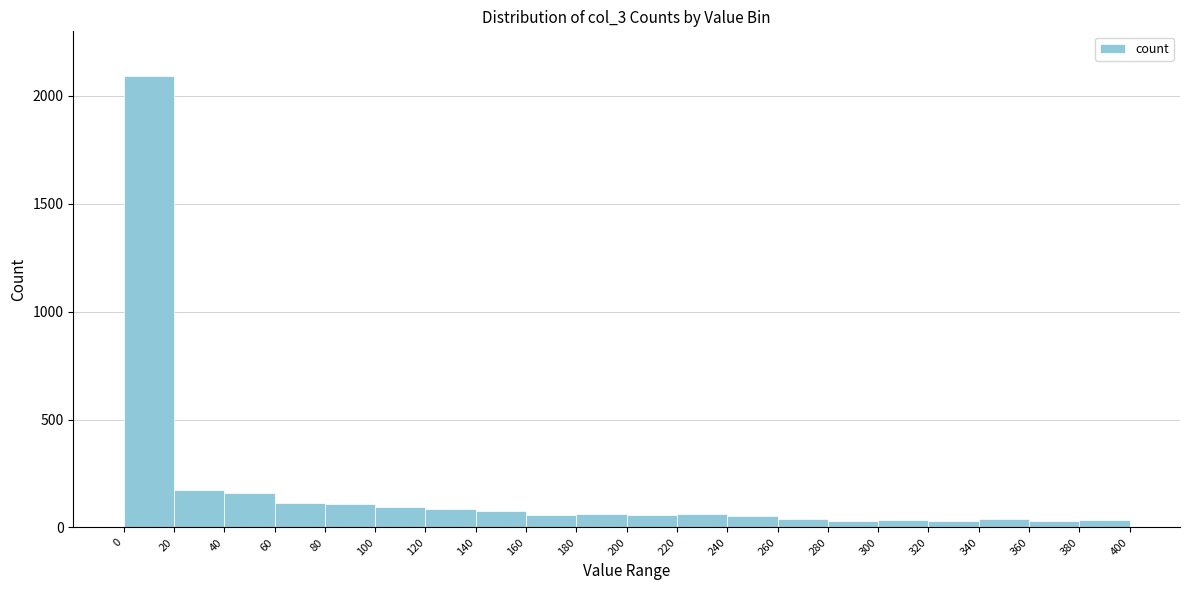

Reading left to right, list every bar in this chart as the range it spans on the x-axis followed by its height. The values are not printed on the chart, so give them approximately, as read against the axis.

0 to 20: 2100
20 to 40: 200
40 to 60: 150
60 to 80: 100
80 to 100: 100
100 to 120: 100
120 to 140: 100
140 to 160: 100
160 to 180: 50
180 to 200: 50
200 to 220: 50
220 to 240: 50
240 to 260: 50
260 to 280: under 50
280 to 300: under 50
300 to 320: under 50
320 to 340: under 50
340 to 360: under 50
360 to 380: under 50
380 to 400: under 50